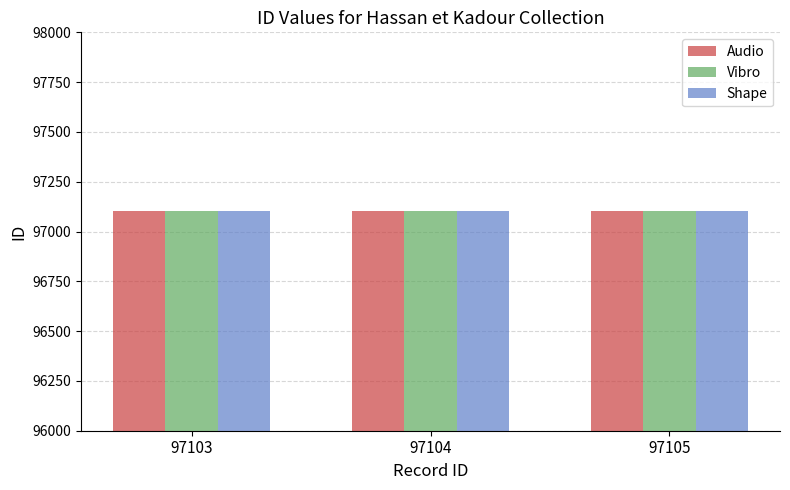

What is the sum of all Shape values?

291312